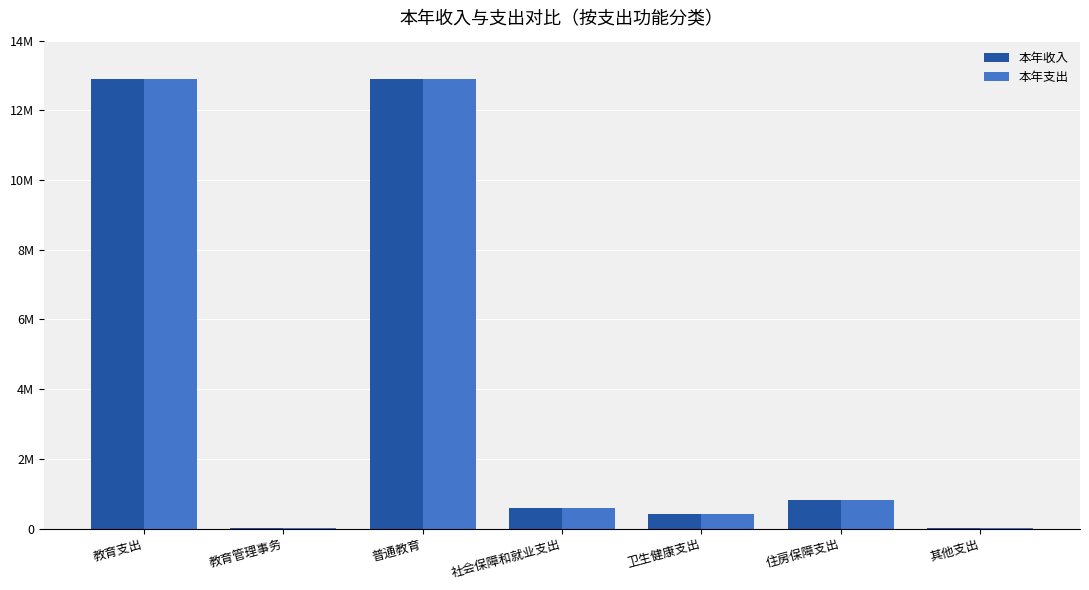

List the series in order of their peak value, lowest first.

本年收入, 本年支出